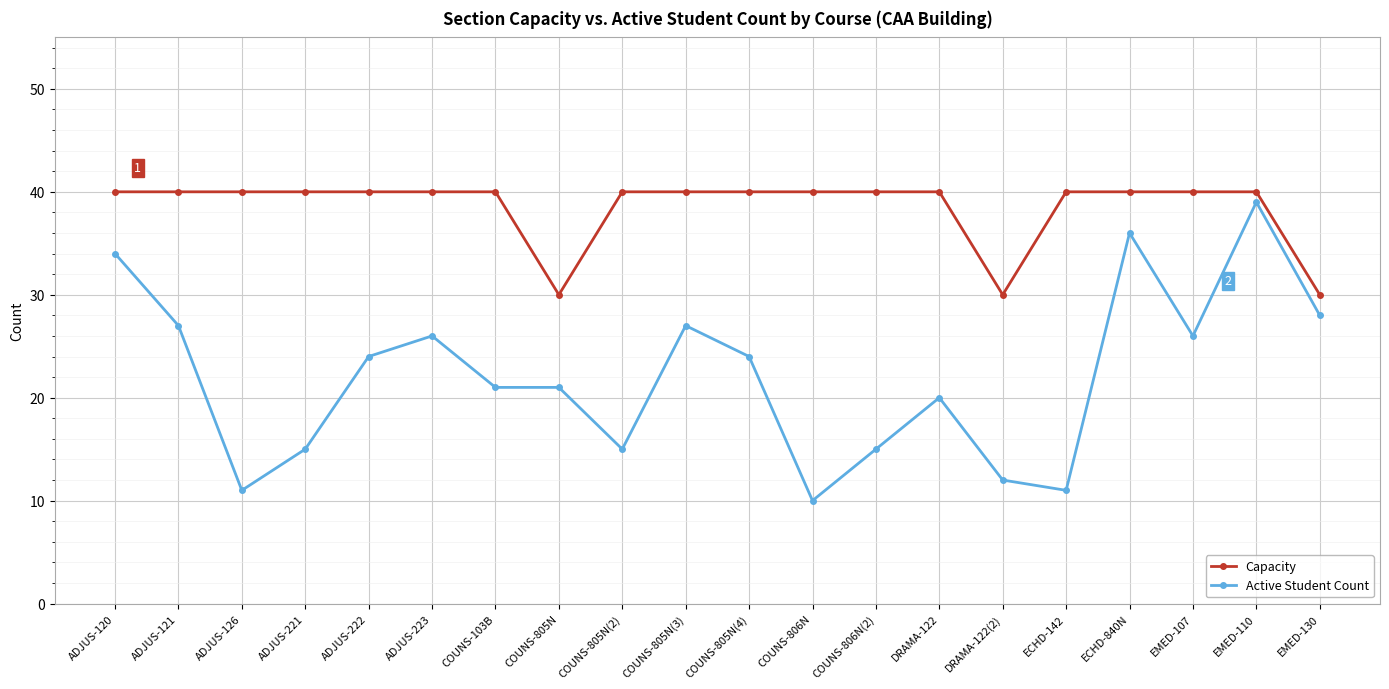

Which series has the largest range (max minus min)?

Active Student Count